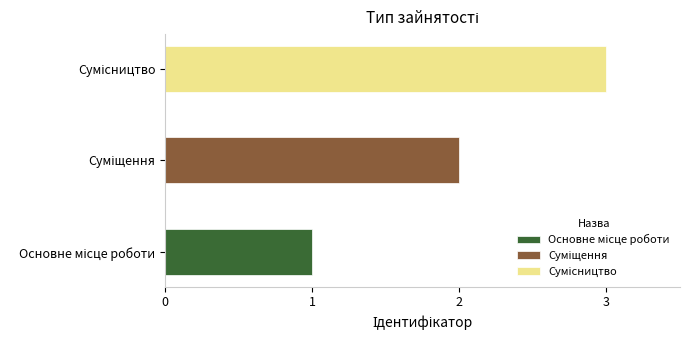

The value at Суміщення is 1. True or false?

False